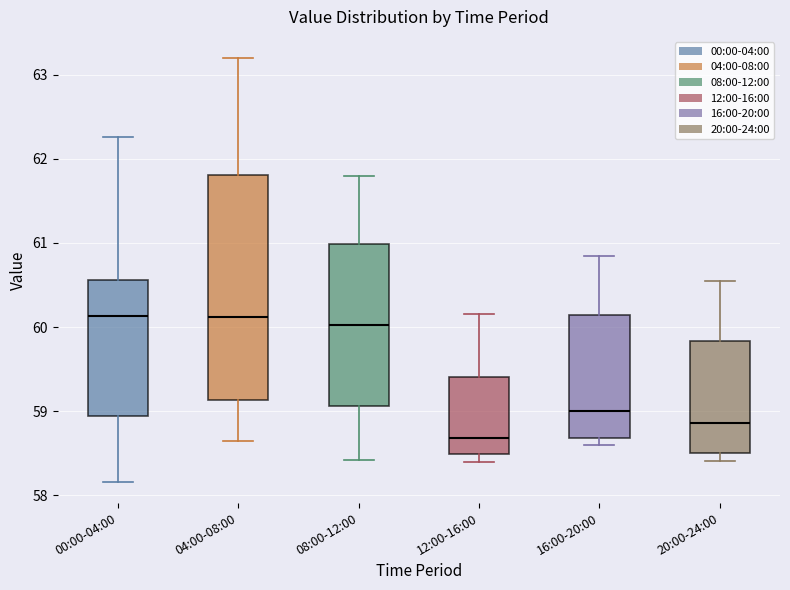

Comparing the boxes themselves (not the whiskers), which one is the tallest?

04:00-08:00